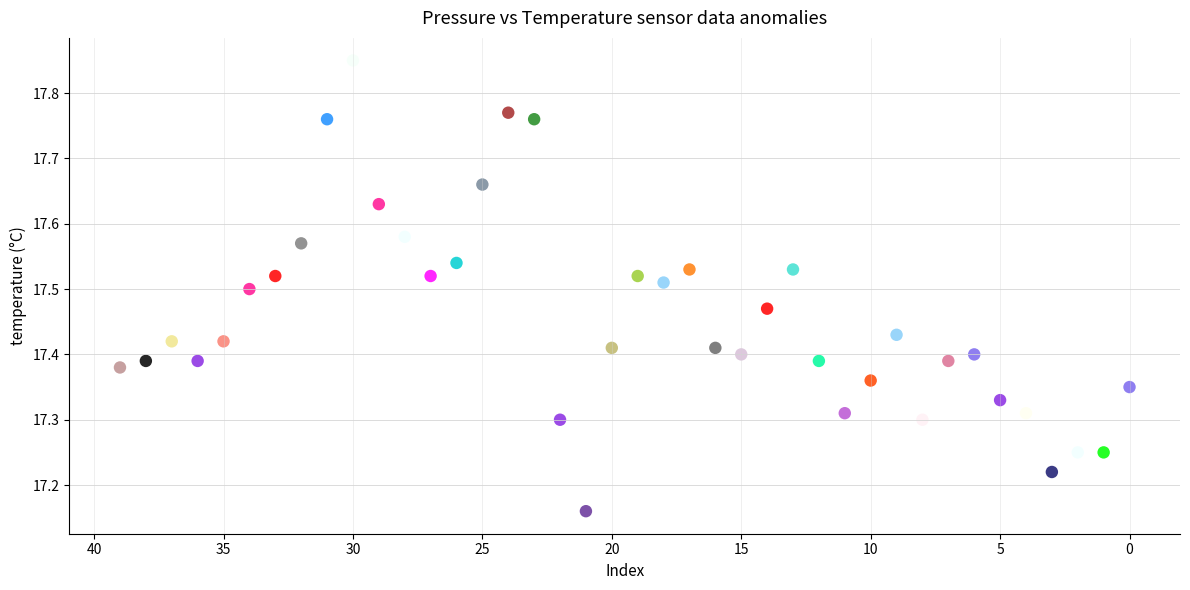

What is the range of Y values (max minus min)?

0.7